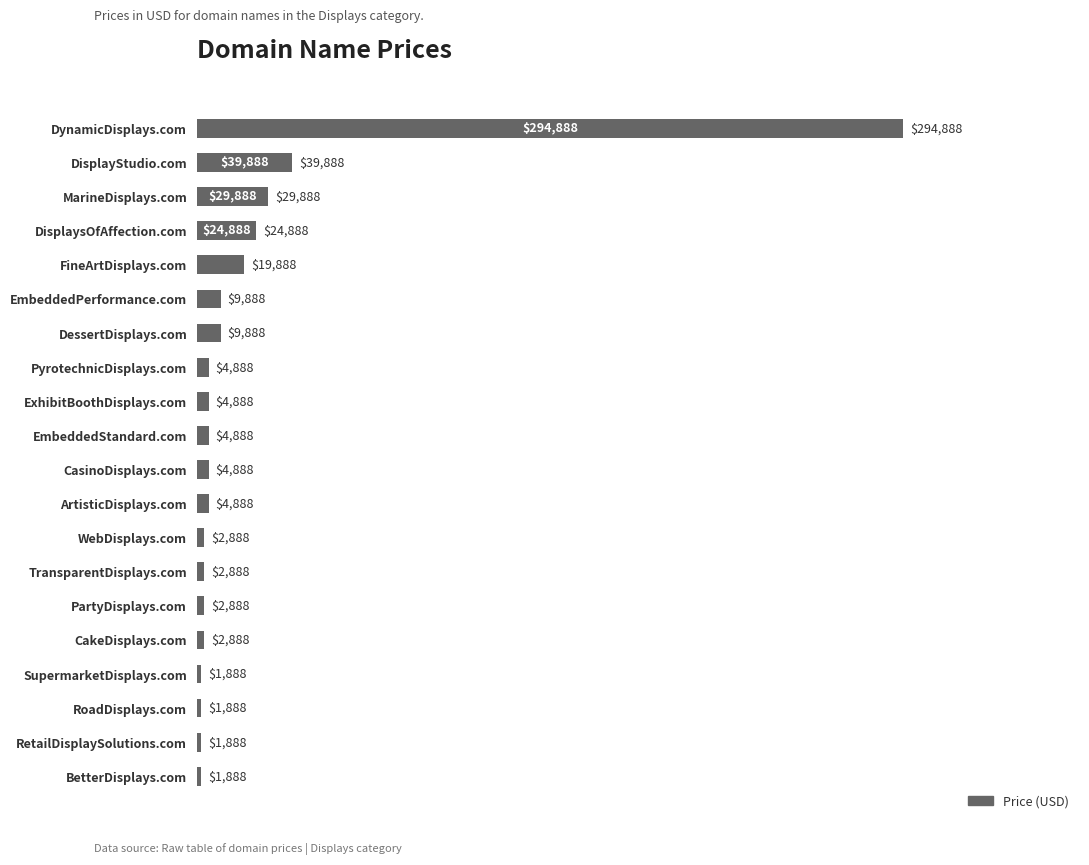

Reading top to bottom, what are all the values shown in this chart?

294888	39888	29888	24888	19888	9888	9888	4888	4888	4888	4888	4888	2888	2888	2888	2888	1888	1888	1888	1888